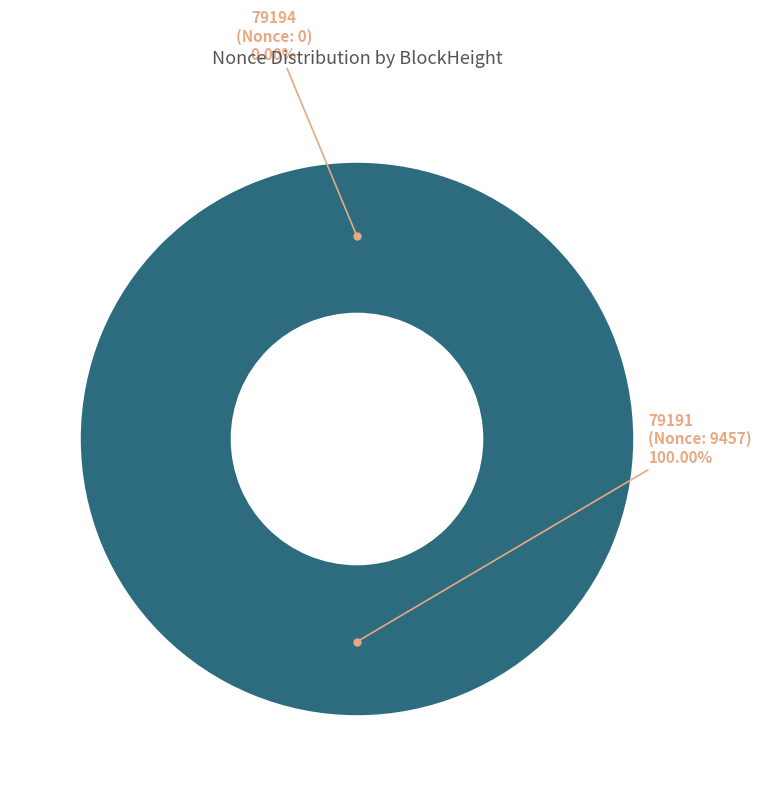

What is the largest slice in the pie chart?

BlockHeight 79191 (Nonce 9457)